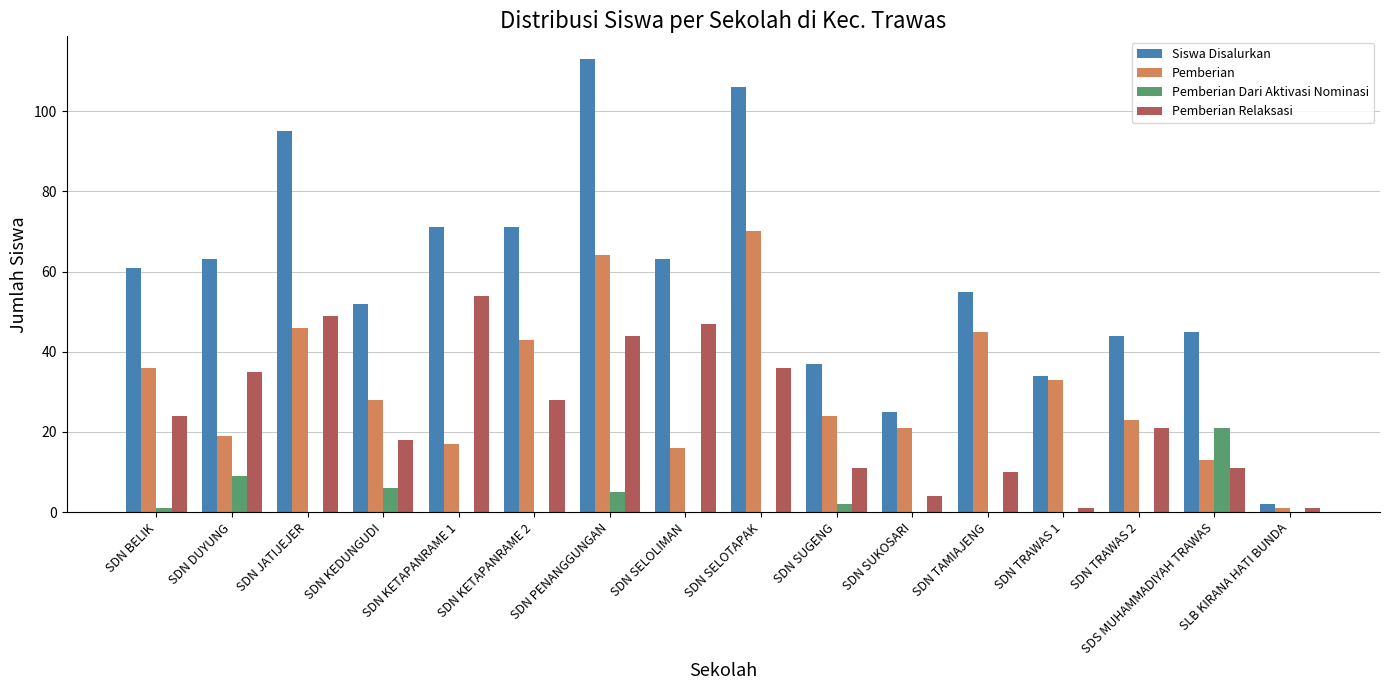

True or false: Pemberian has a value of 16 at SDN SELOLIMAN.

True